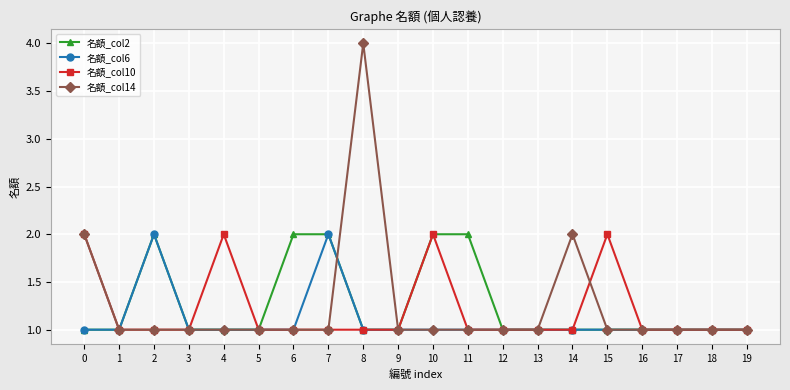

The value of 名額_col2 at 1 is 1. True or false?

True